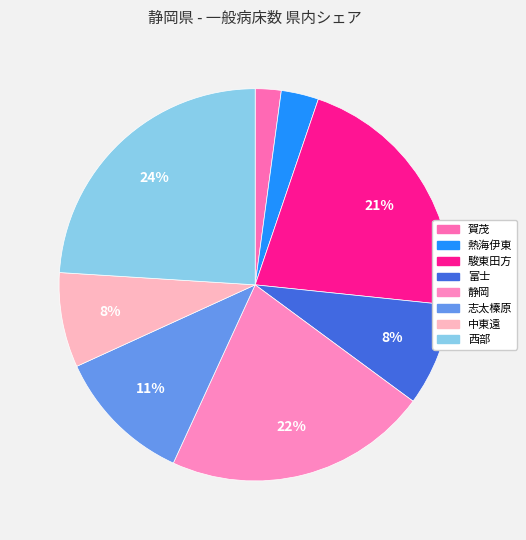

What is the ratio of the value at 富士 to the value at 賀茂?

4.0